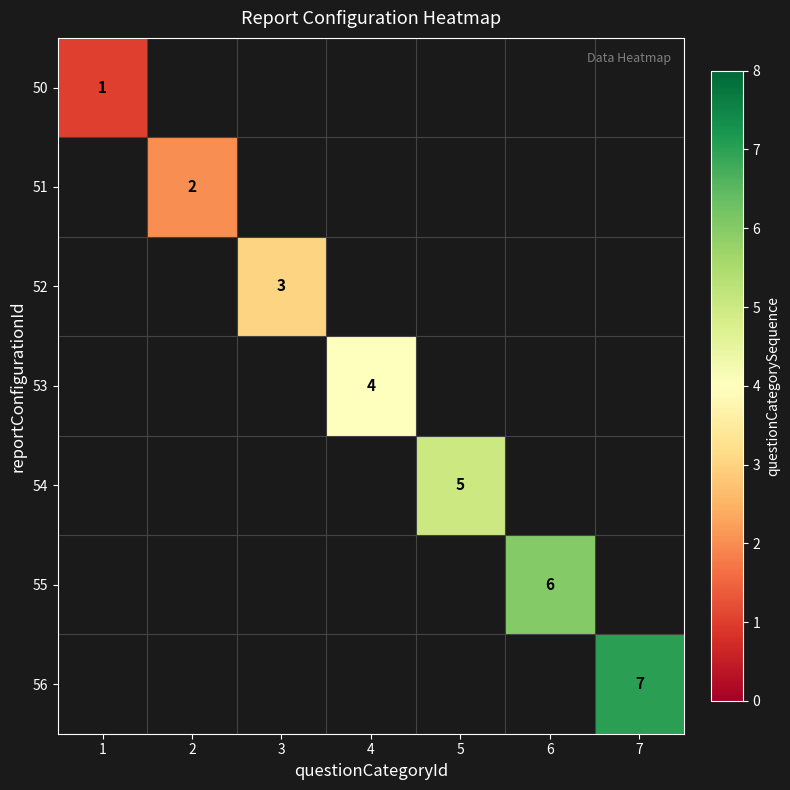

Is it true that 53 equals 2 at 4?

False